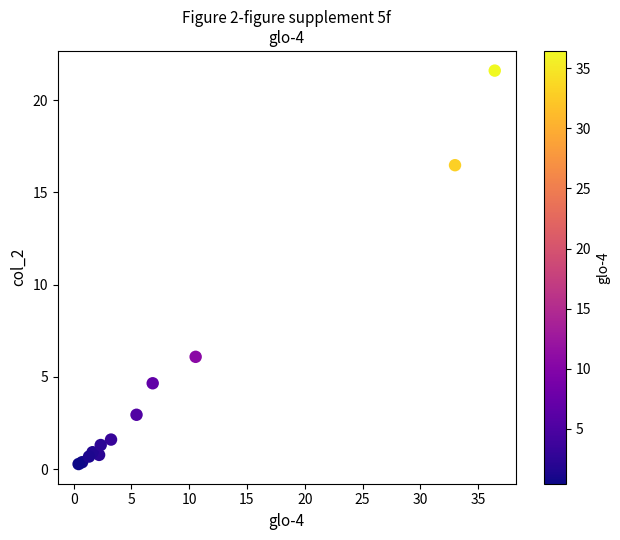

What Y value in the scatter plot is closest to 10?

6.1